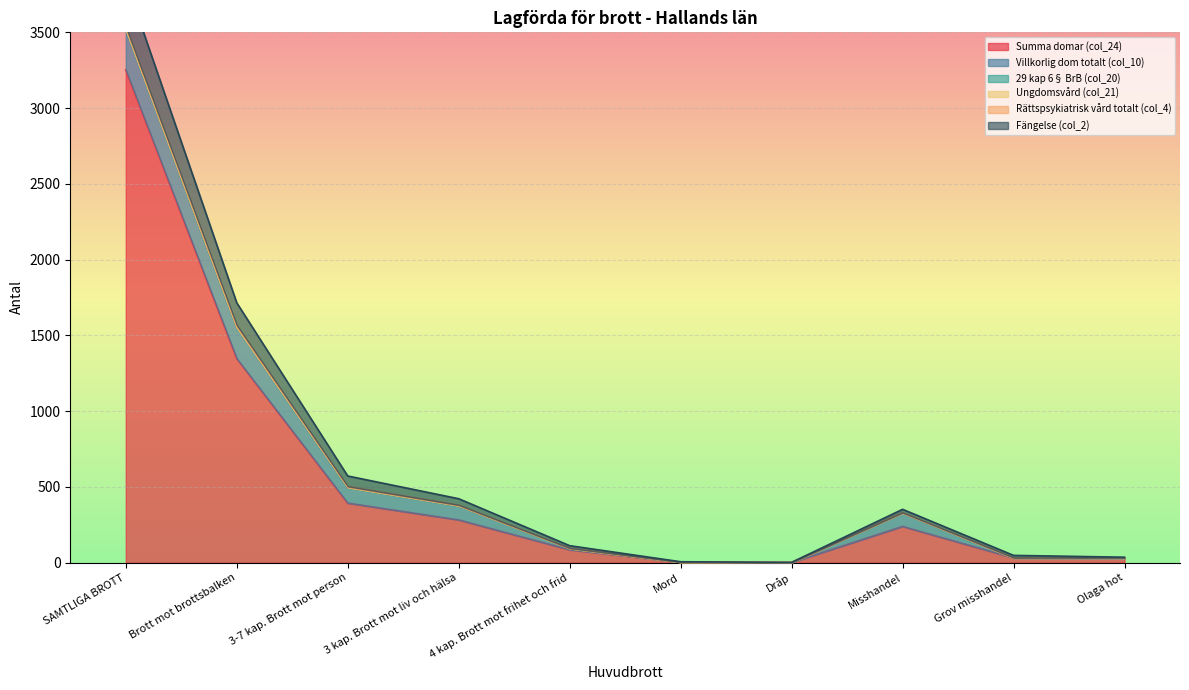

What value does the Villkorlig dom totalt (col_10) series have at Olaga hot?

5